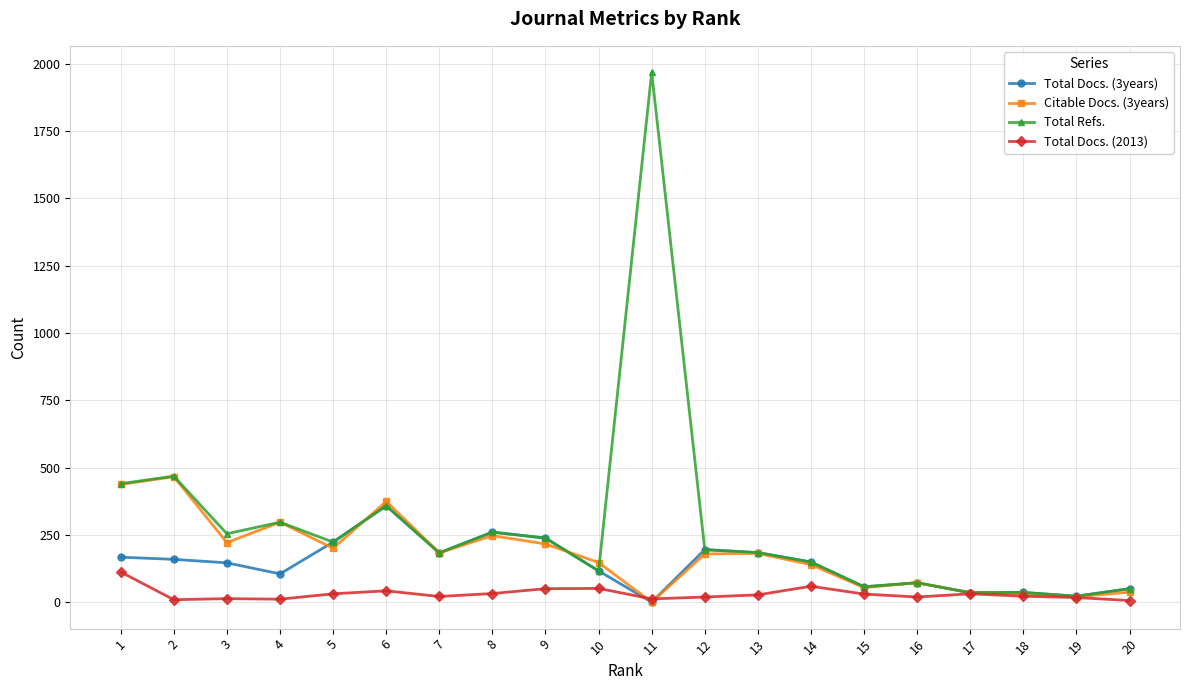

What is the total value across all series at 1?

1156